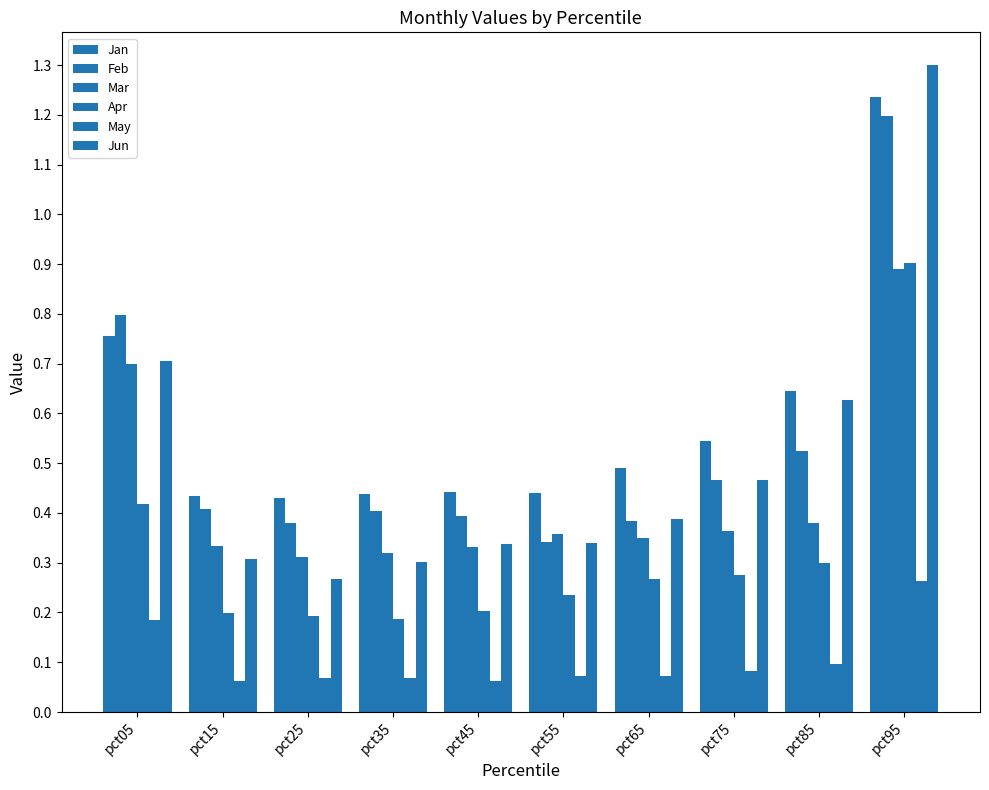

Are the bars grouped side by side (vs. stacked)?

Yes